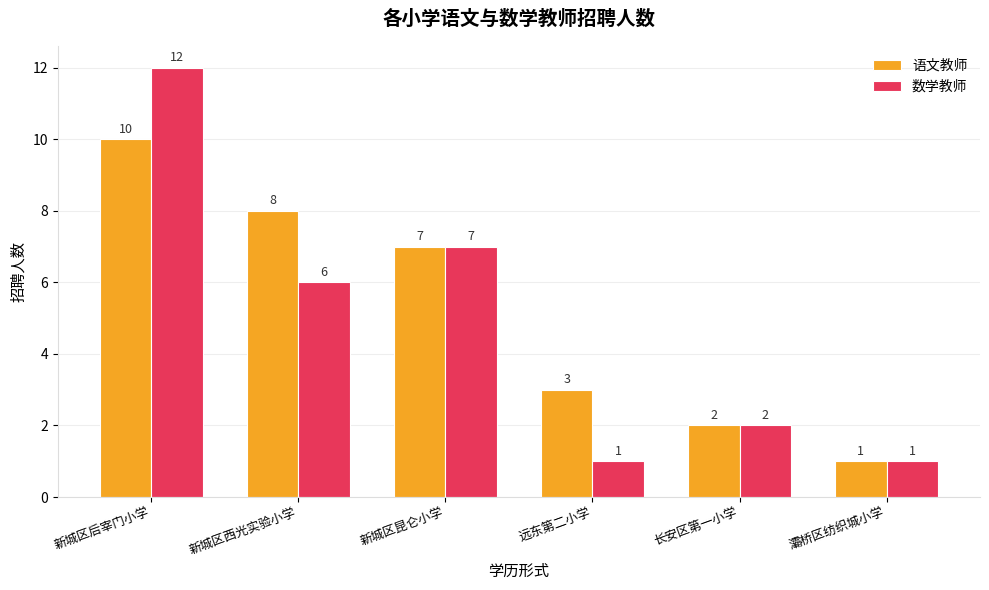

Which label corresponds to the largest value in the chart?

新城区后宰门小学